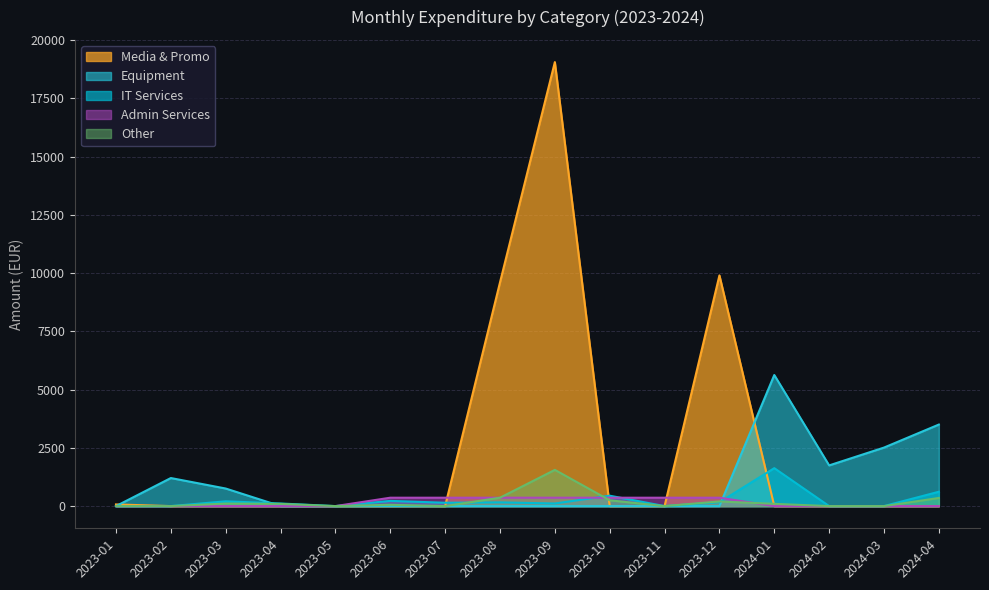

The value of Other at 2023-05 is 0.0. True or false?

True